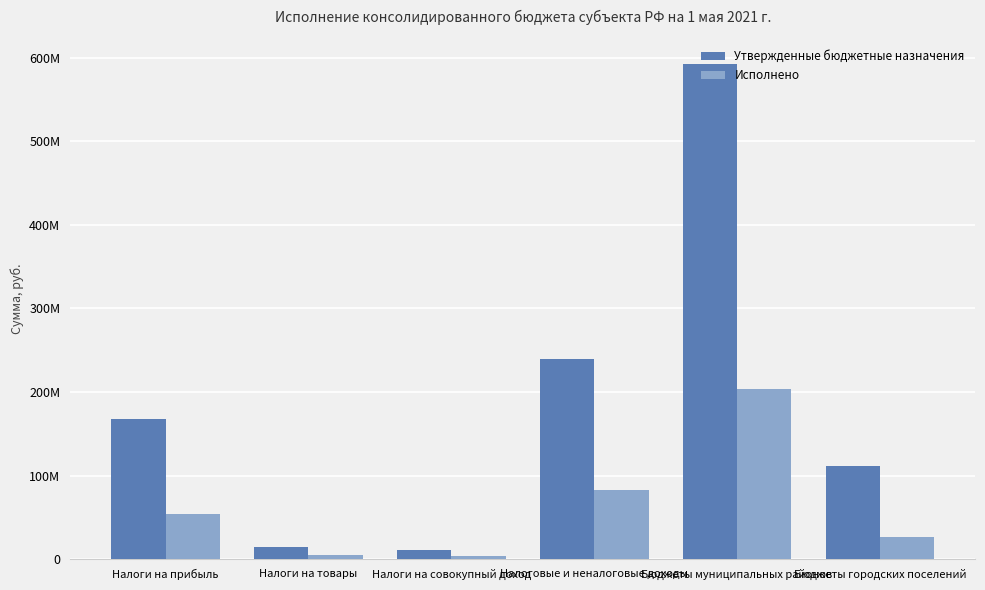

Does the chart contain any negative values?

No